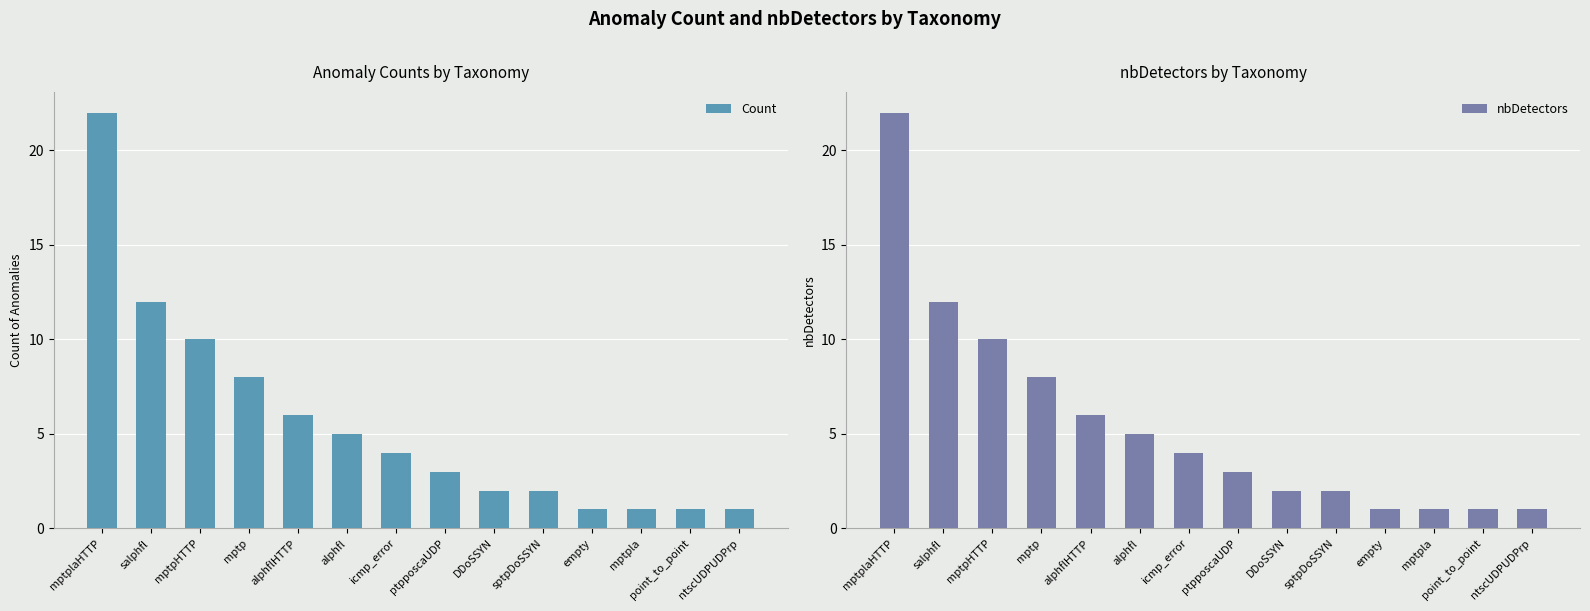

What is the minimum value shown in the chart?

1